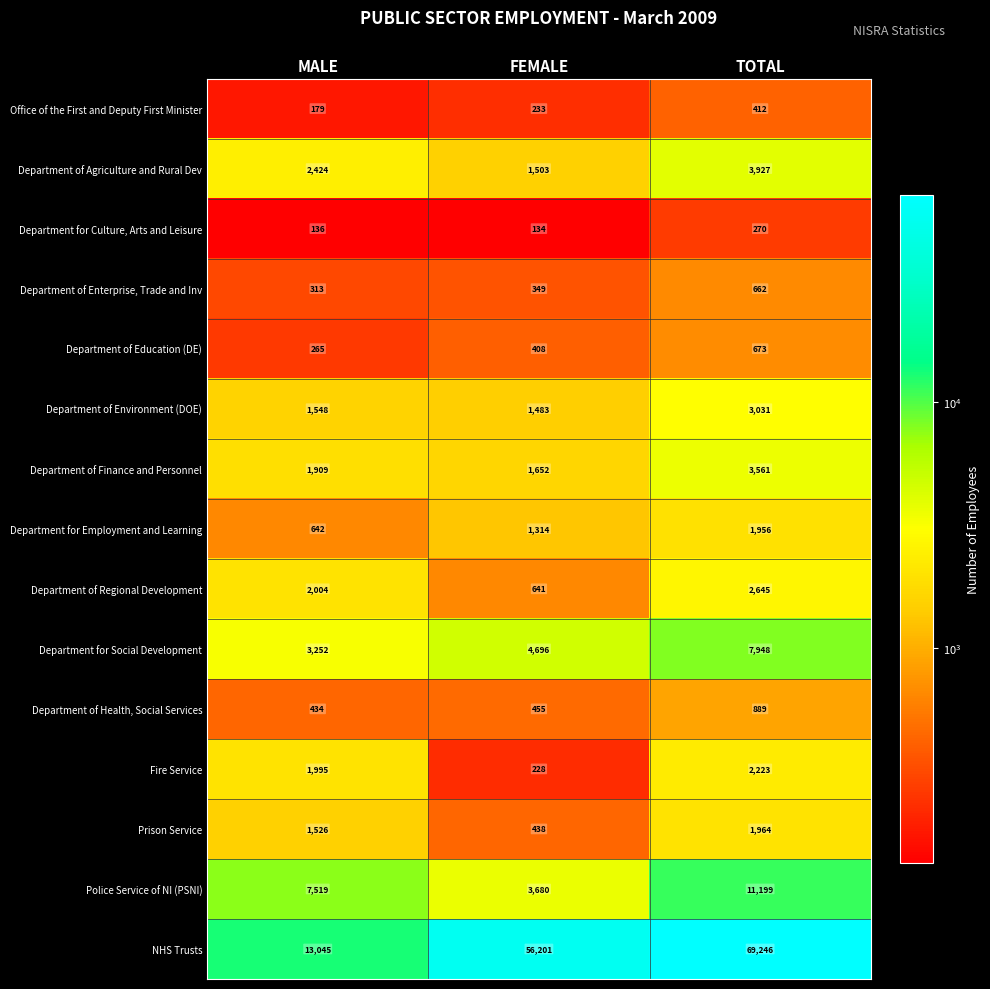

True or false: Department for Social Development has a value of 4233 at MALE.

False